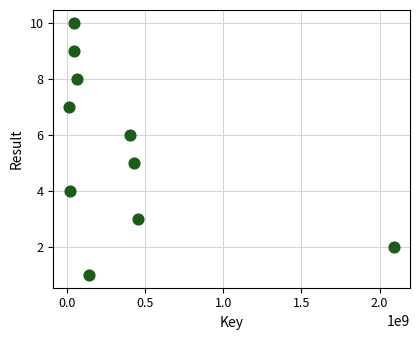

What is the average X value?

370513634